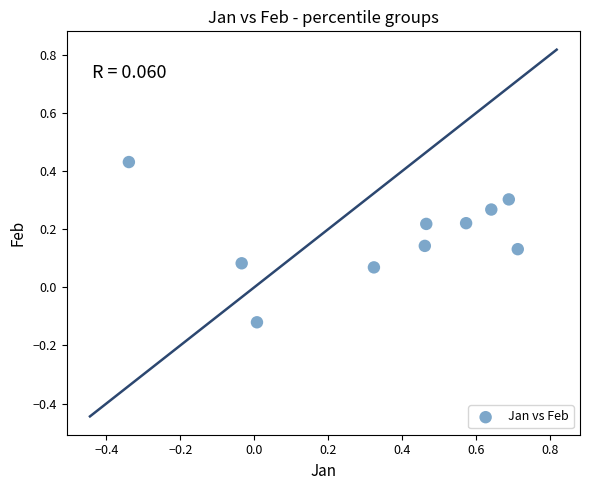

What is the range of Y values (max minus min)?

0.6